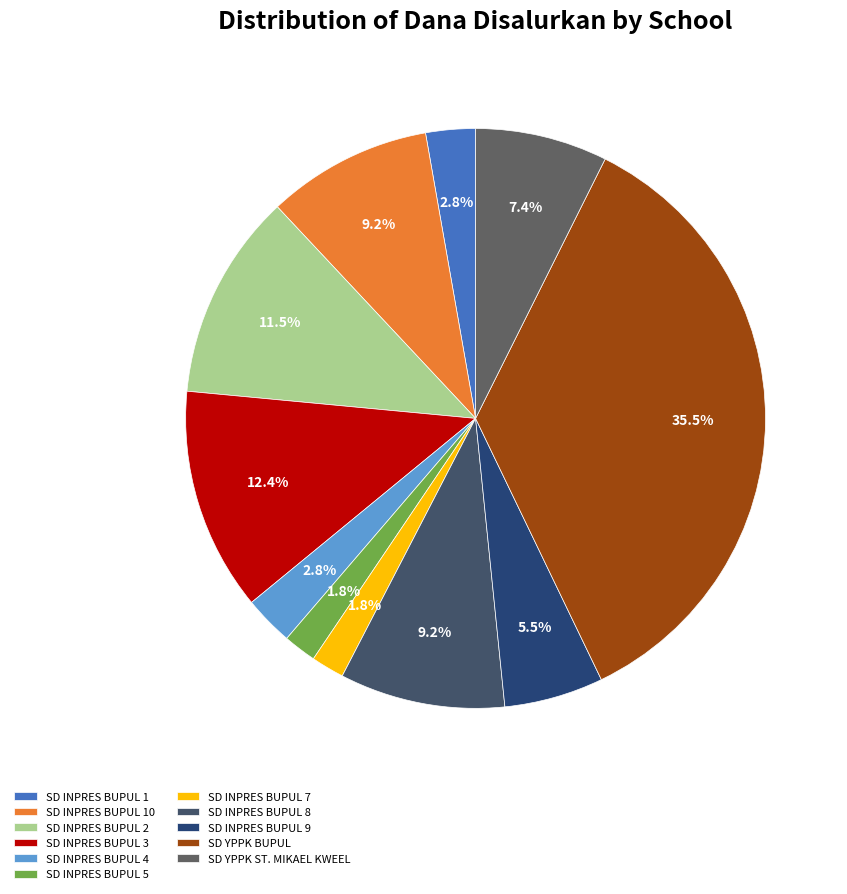

What is the largest slice in the pie chart?

SD YPPK BUPUL